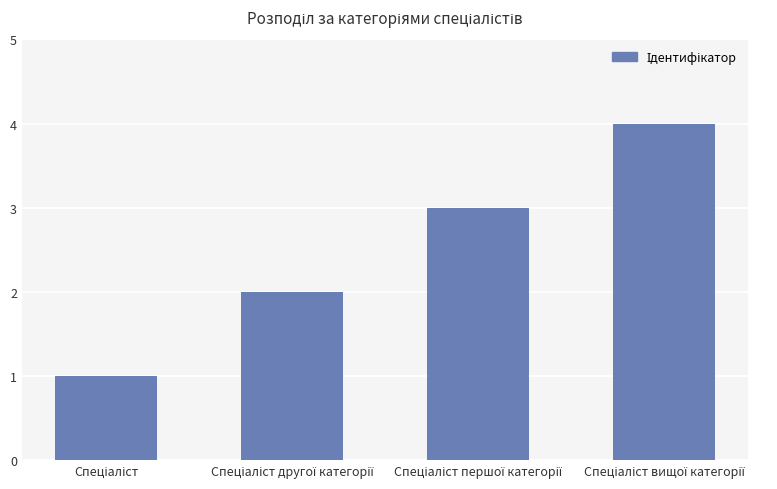

How many series are shown in this chart?

1